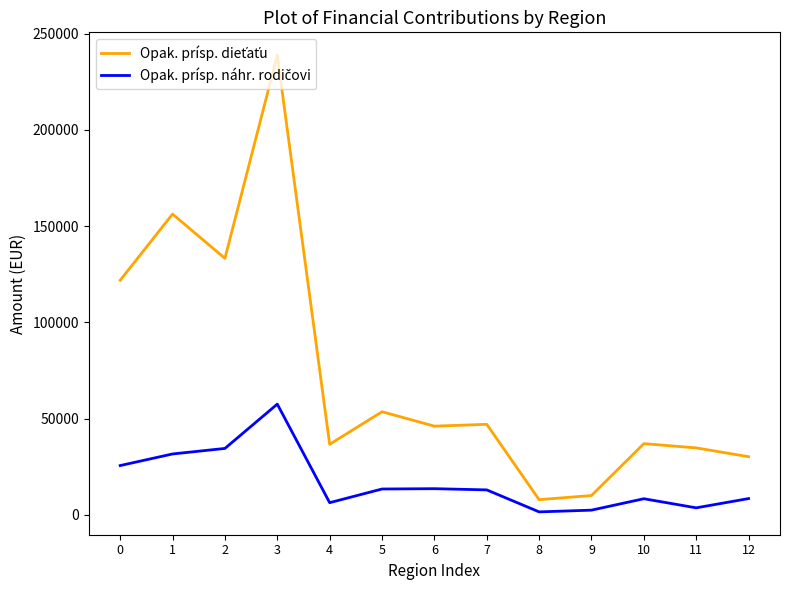

What is the maximum value shown in the chart?

238753.4